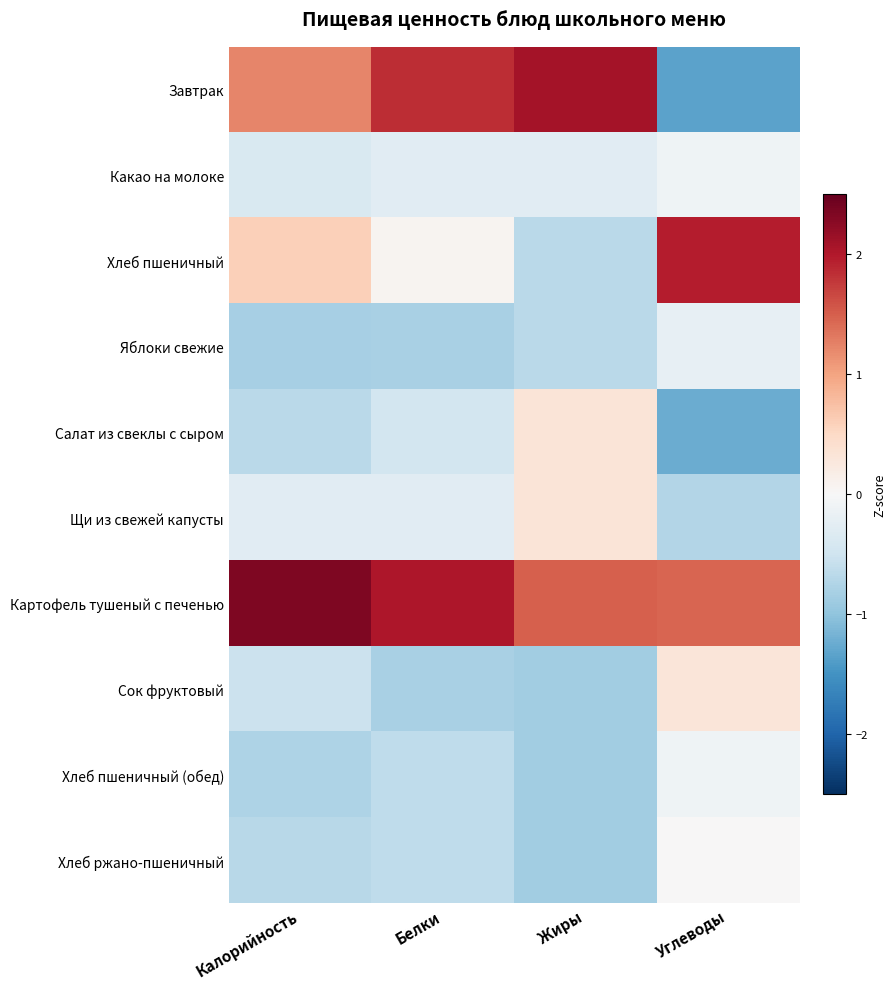

Which series has the largest range (max minus min)?

Завтрак